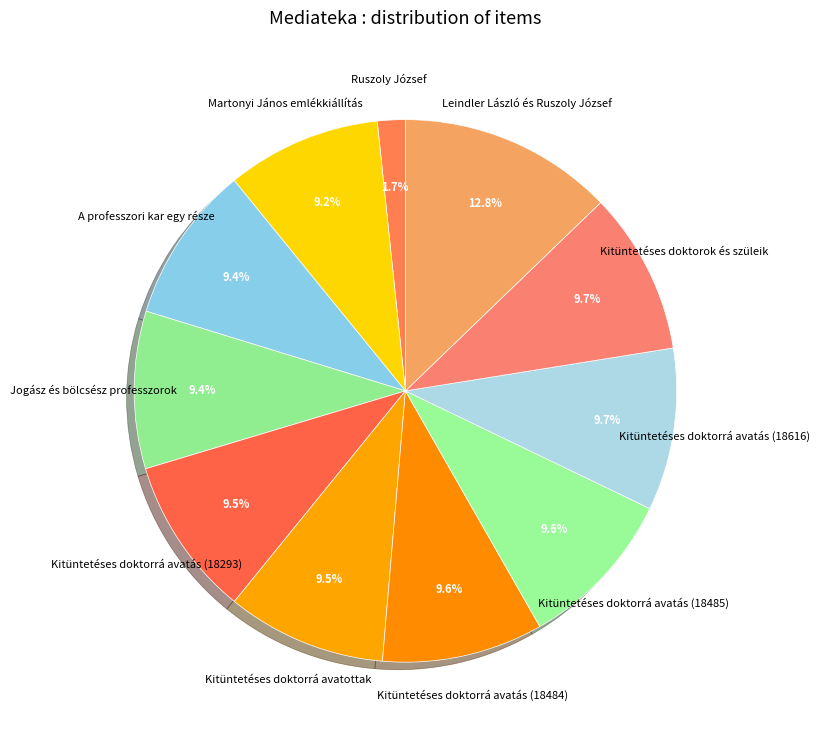

What percentage is the Jogász és bölcsész professzorok slice, to the nearest percent?

9%